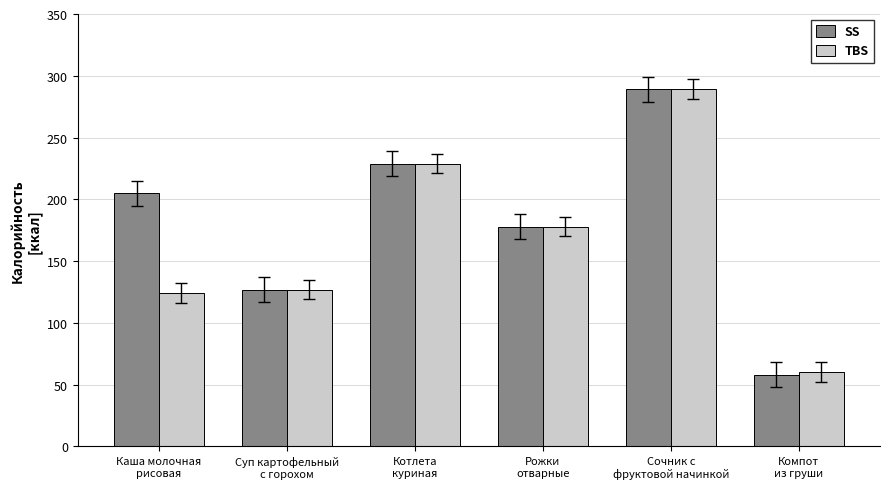

Reading right to left, list all the values displayed in this chart.

SS: Компот
из груши=58	Сочник с
фруктовой начинкой=289	Рожки
отварные=178	Котлета
куриная=229	Суп картофельный
с горохом=127	Каша молочная
рисовая=205
TBS: Компот
из груши=60	Сочник с
фруктовой начинкой=289	Рожки
отварные=178	Котлета
куриная=229	Суп картофельный
с горохом=127	Каша молочная
рисовая=124